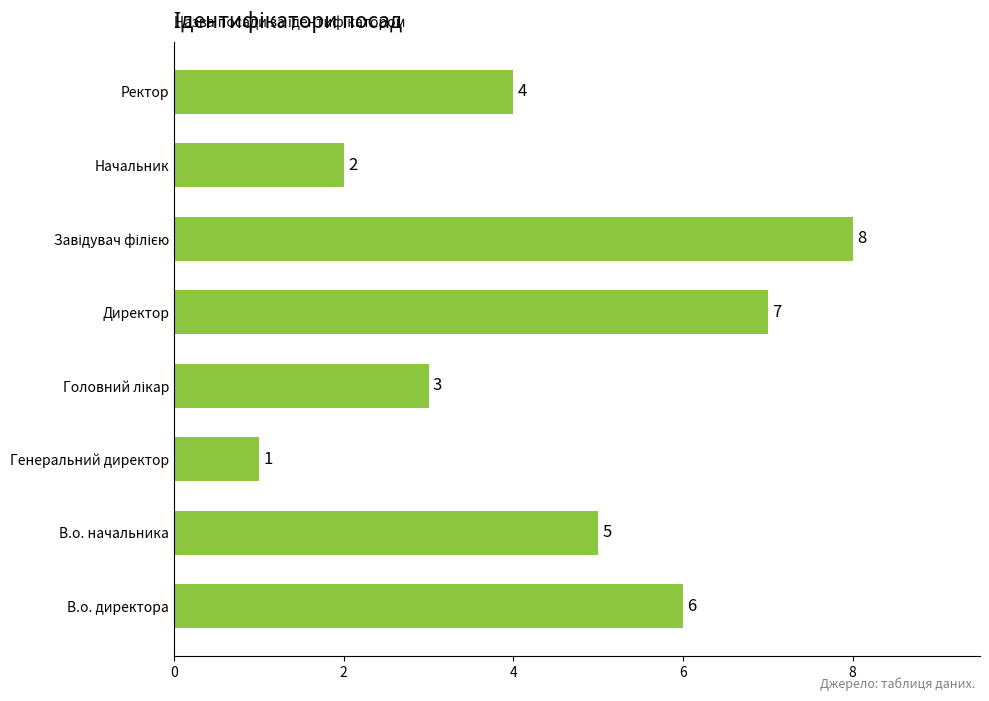

How many values are below 5?

4